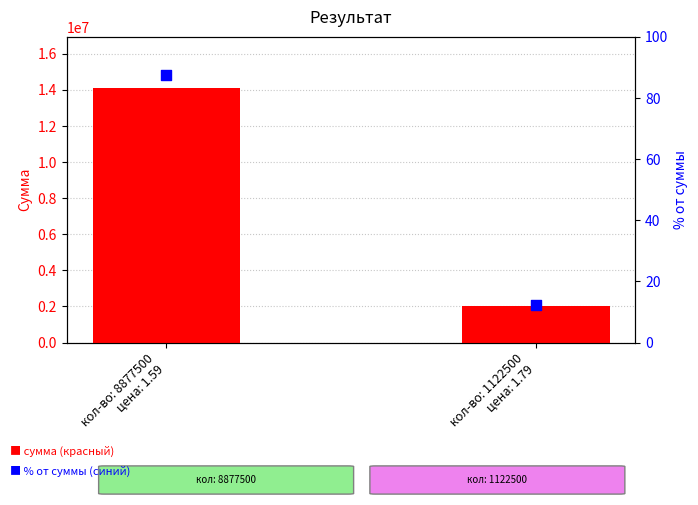

What is the total value across all series at кол-во: 1122500
цена: 1.79?

2009287.5